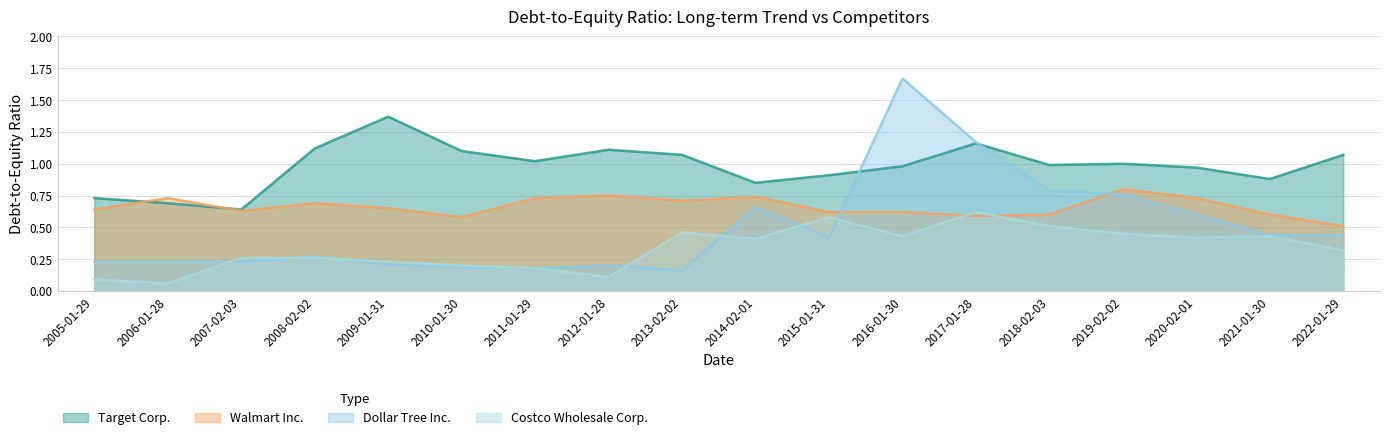

How many interior local valleys does the Costco Wholesale Corp. series have?

5